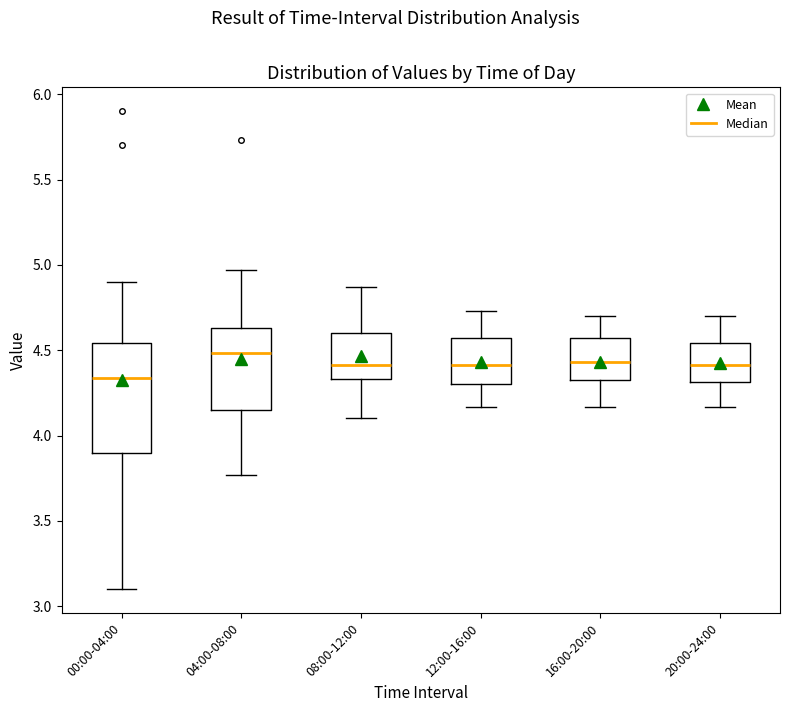

Which box has the lowest median line?

00:00-04:00